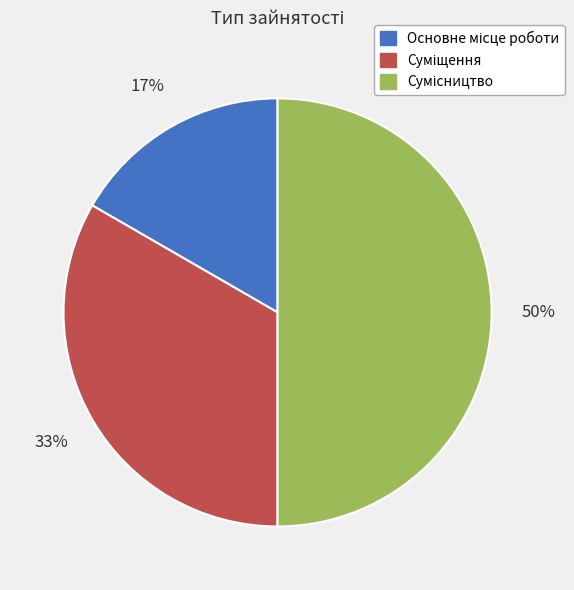

To the nearest percent, what is the difference between the largest and smallest slice percentages?

33%